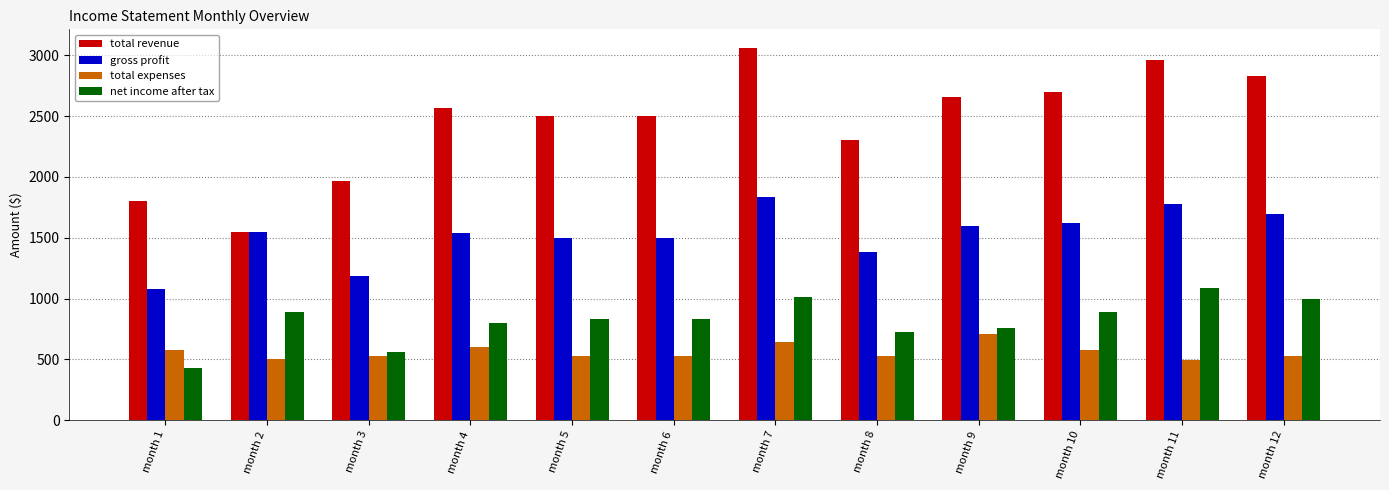

Rank the series by their maximum value, from lowest to highest.

total expenses, net income after tax, gross profit, total revenue